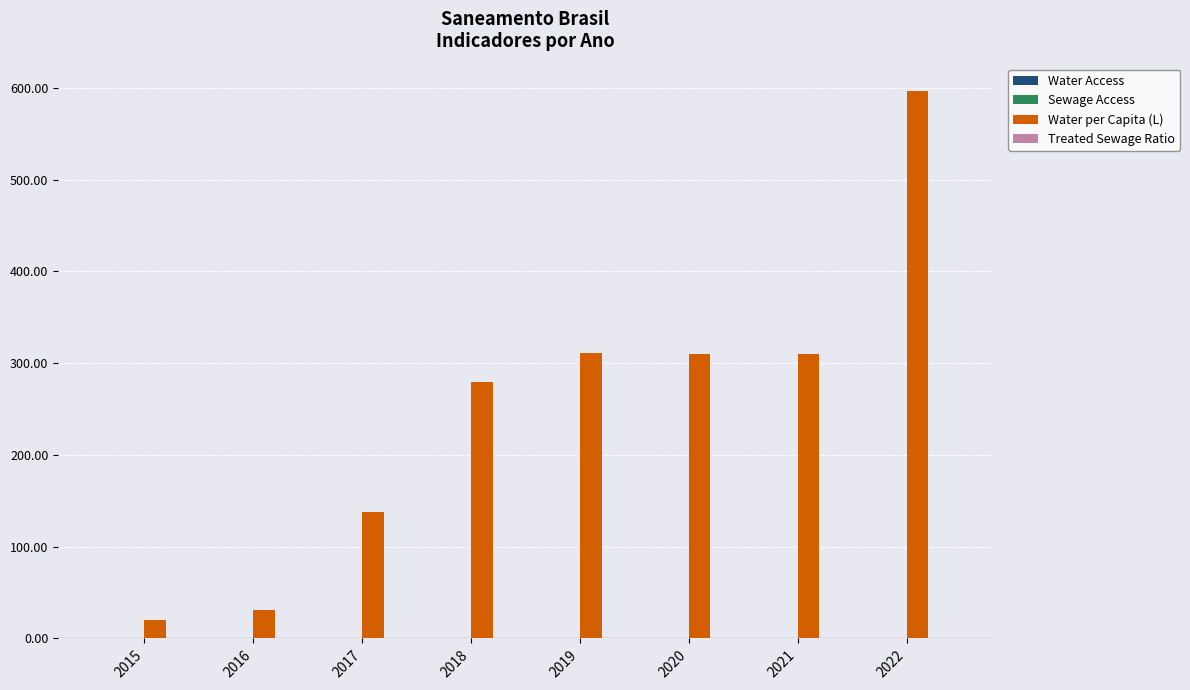

How many series are shown in this chart?

3